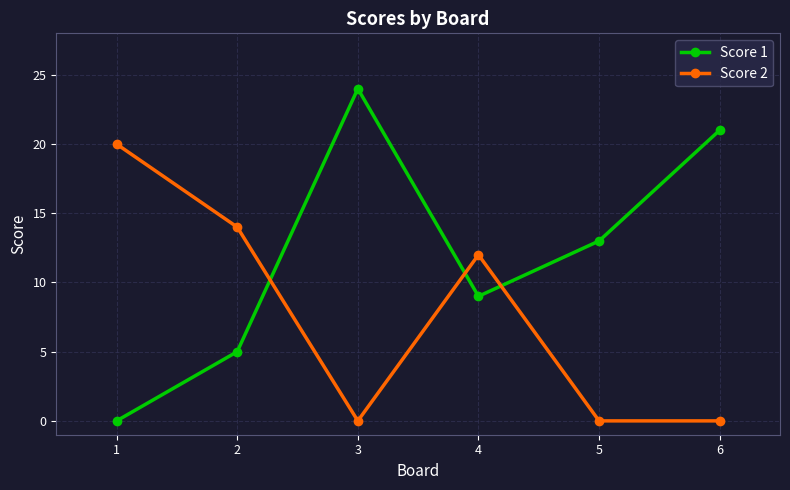

How many data points in Score 1 are less than 13?

3